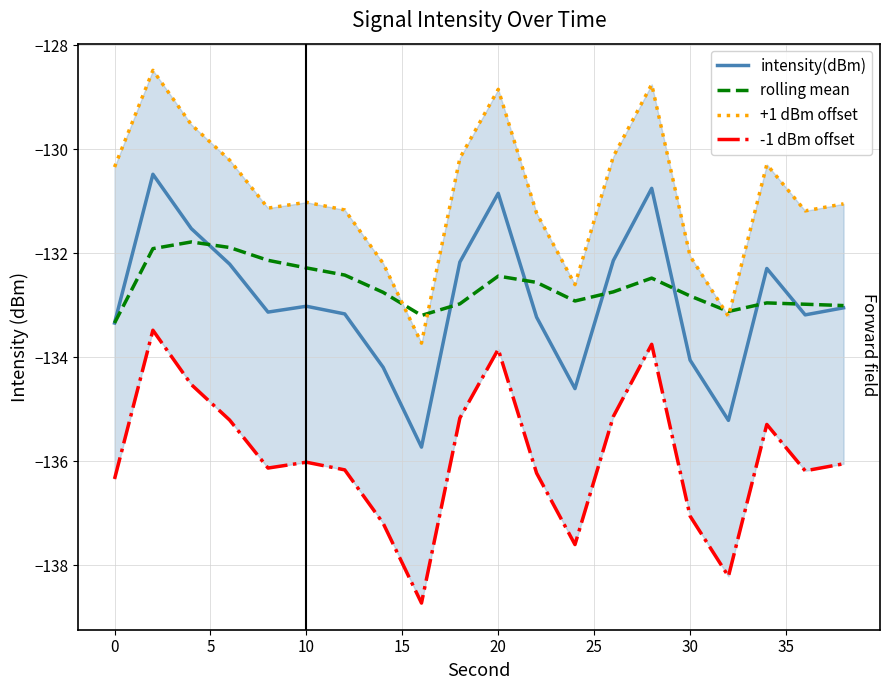

What is the value of the rolling mean point at the 9th from the left?

-133.2